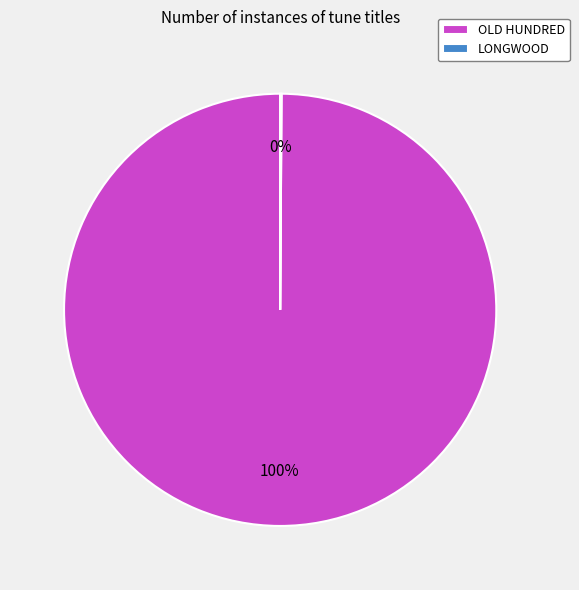

What is the largest slice in the pie chart?

OLD HUNDRED